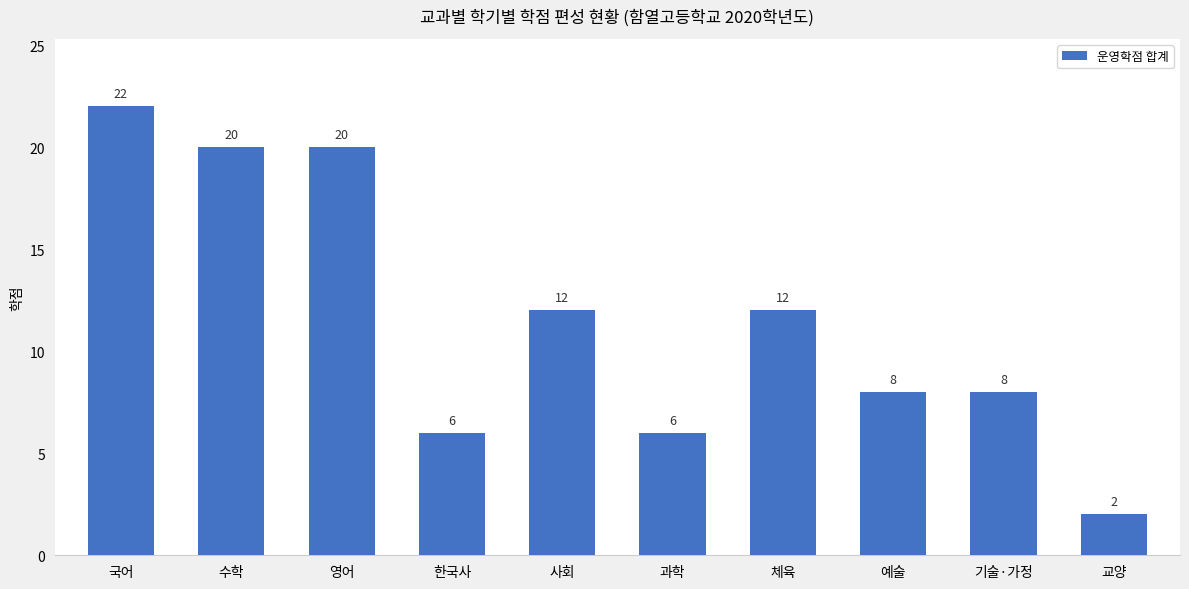

What is the label of the 6th bar from the right?

사회